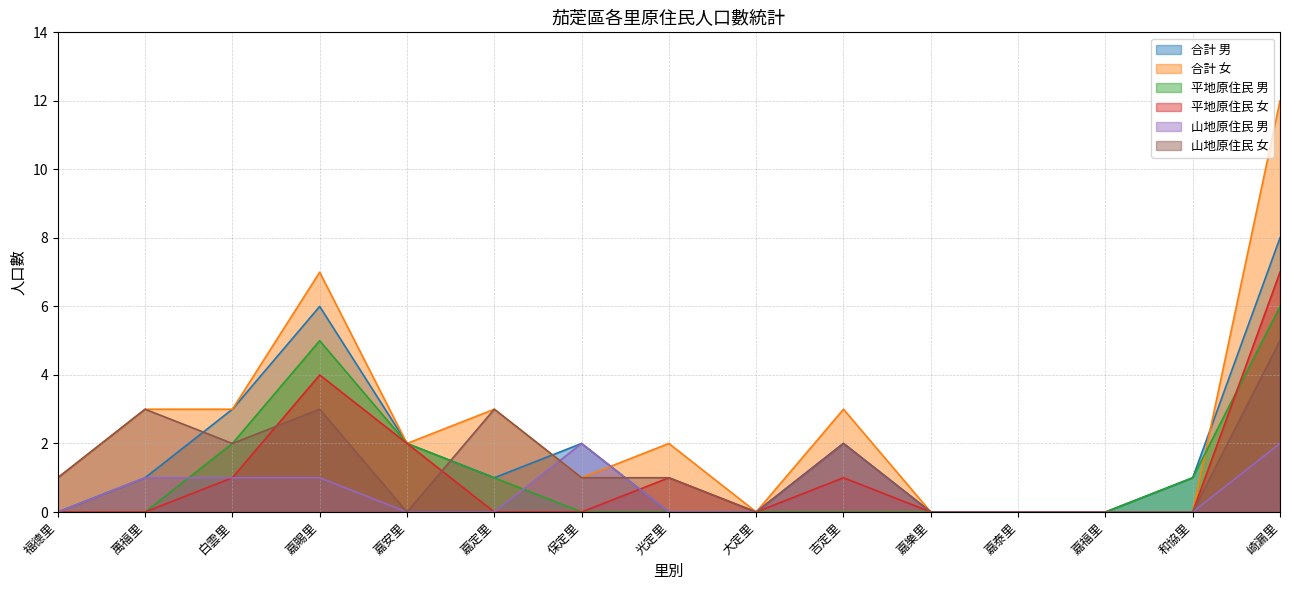

Does the chart have visible grid lines?

Yes